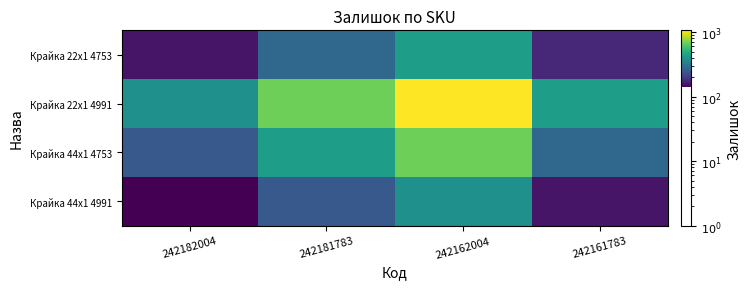

At which category is the sum across all series the highest?

242162004